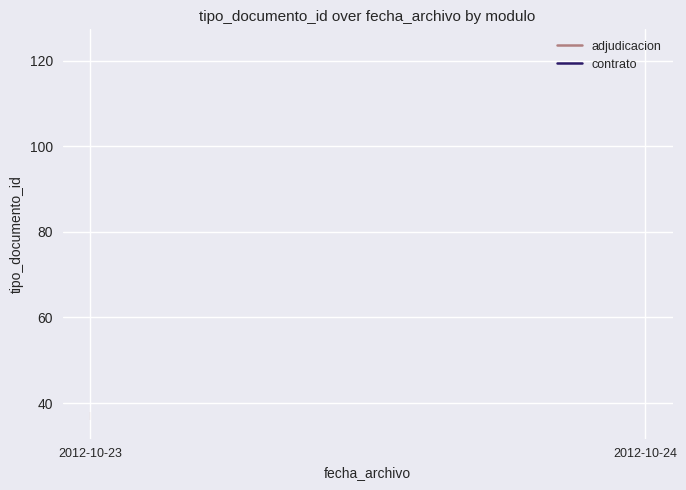

Rank the series by their average value, from highest to lowest.

adjudicacion, contrato